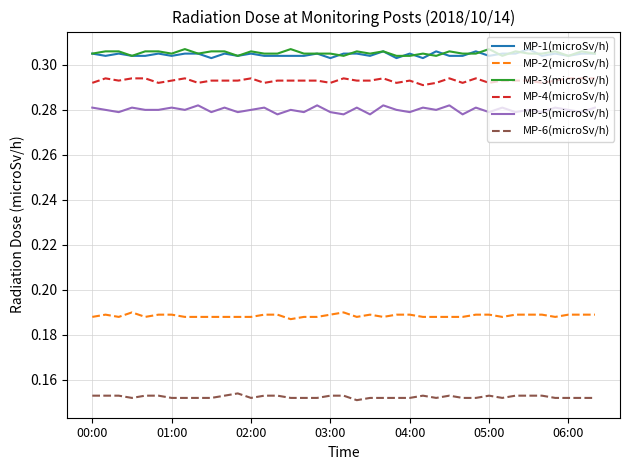

True or false: MP-3(microSv/h) and MP-5(microSv/h) intersect in this chart.

False